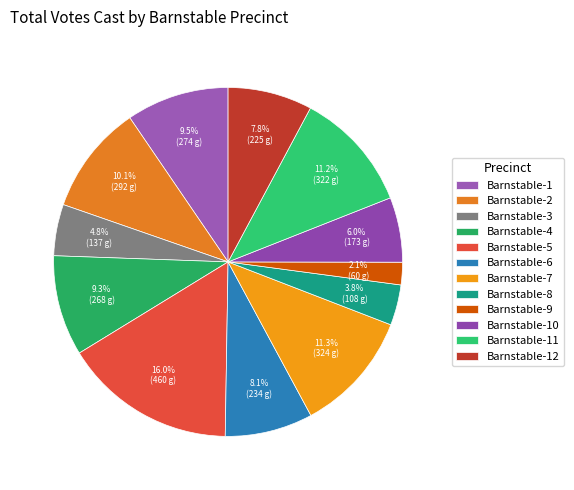

How many segments does this pie chart have?

12